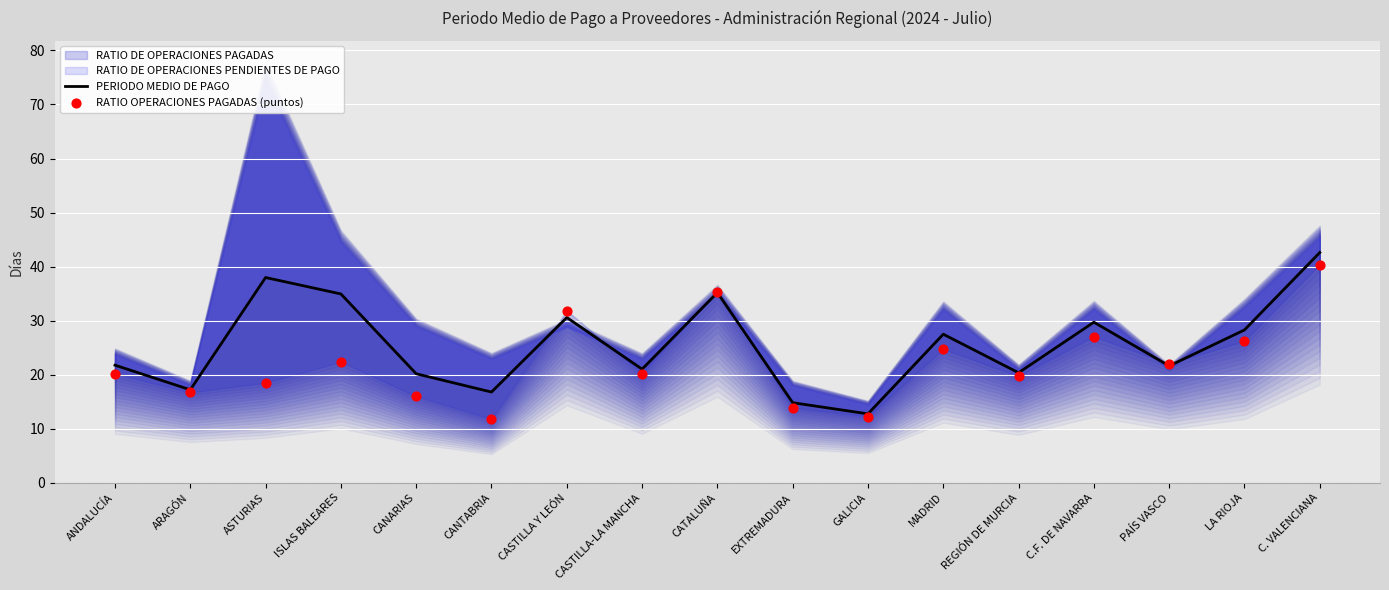

Which series has the widest spread of Y values?

PERIODO MEDIO DE PAGO